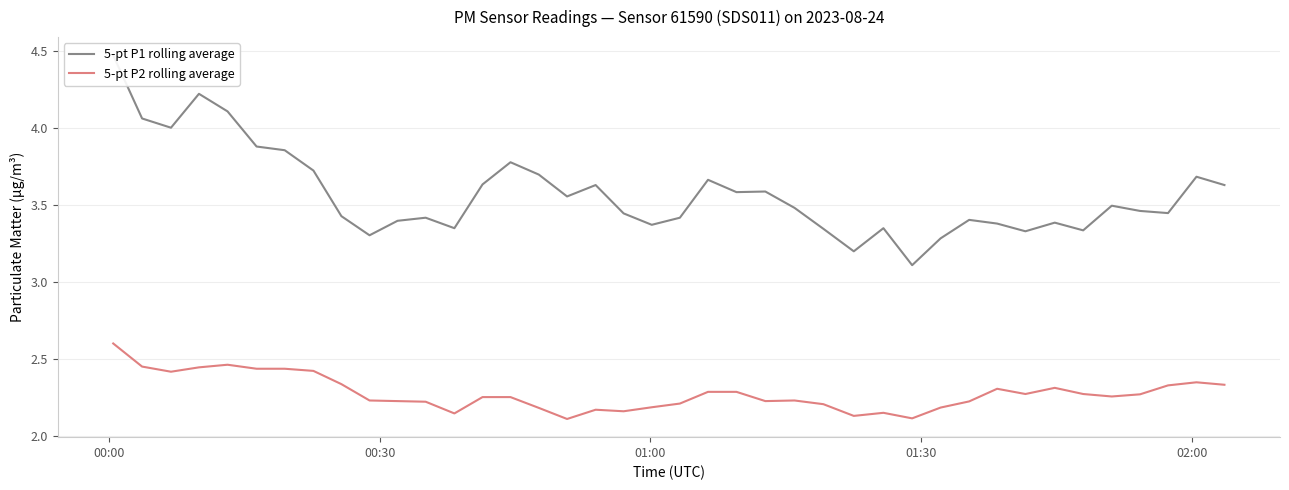

True or false: 5-pt P1 rolling average and 5-pt P2 rolling average intersect in this chart.

False